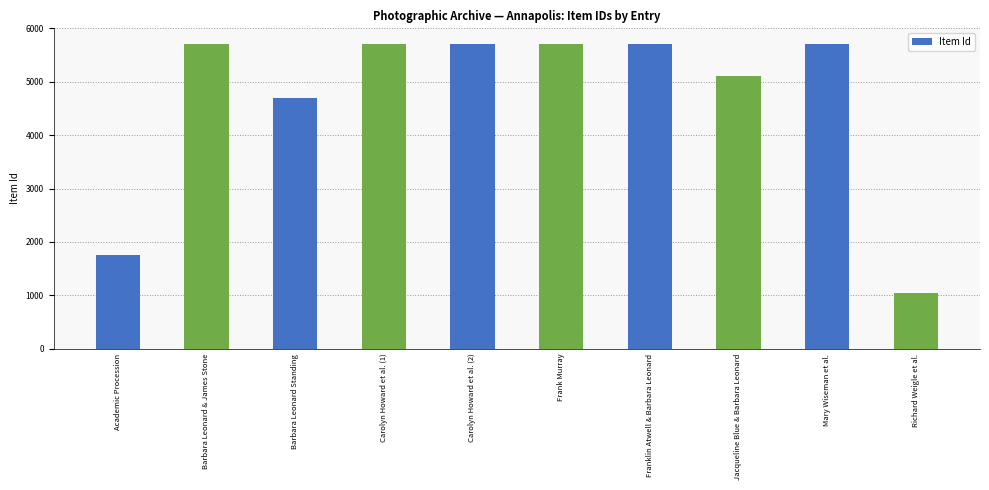

How many categories are shown in the chart?

10